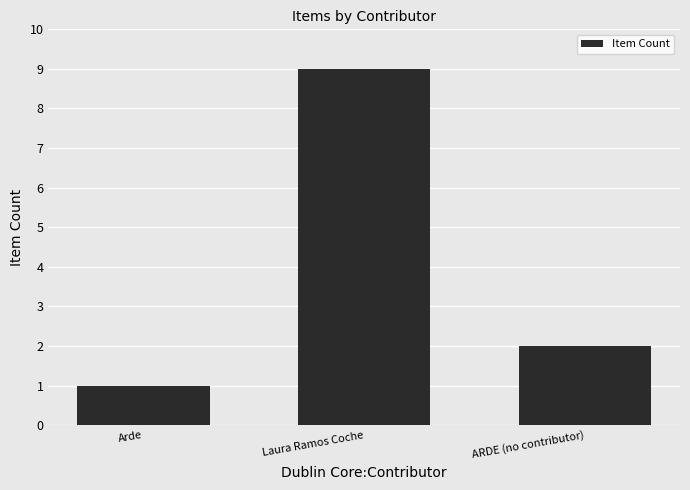

What is the maximum value shown in the chart?

9